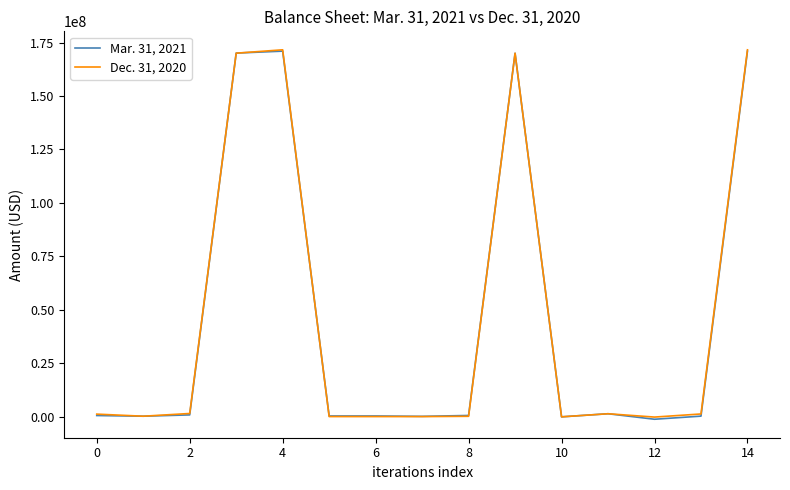

How many distinct data groups are displayed?

2